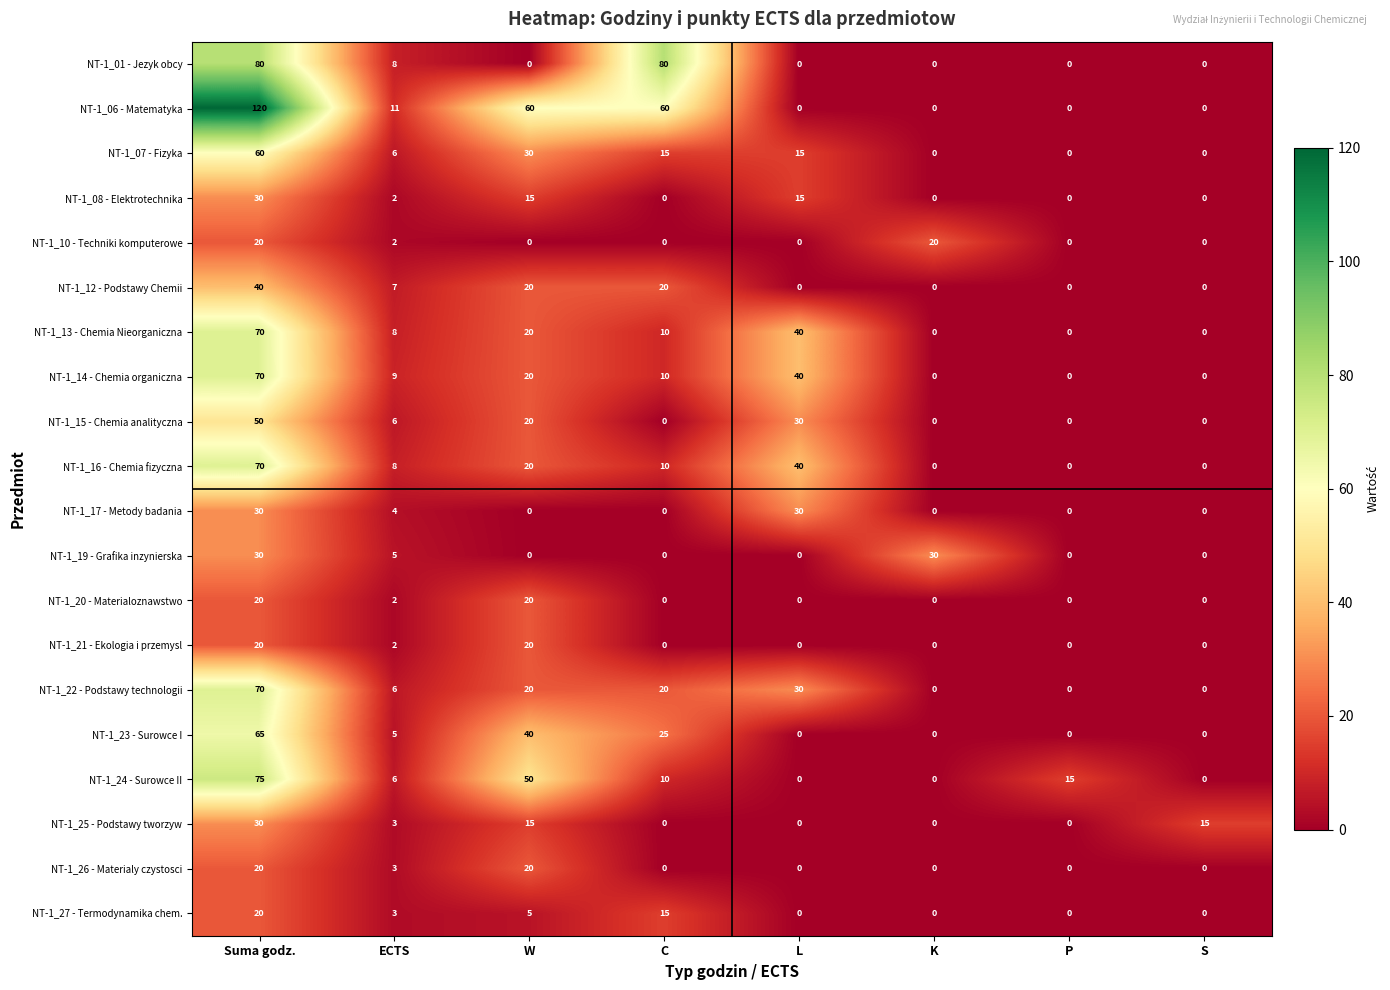

Read the NT-1_16 - Chemia fizyczna value at W.

20